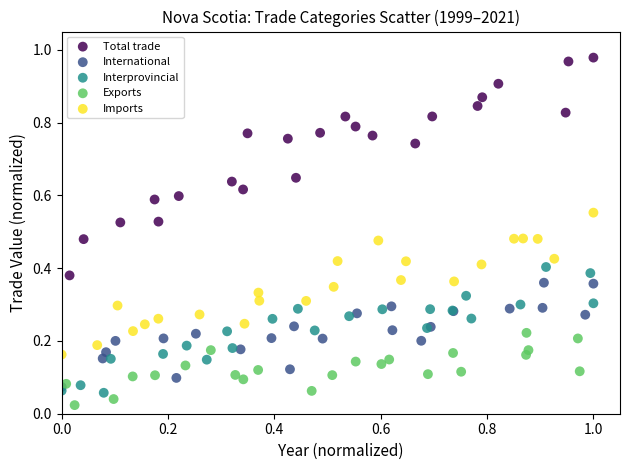

Which series has the widest spread of Y values?

Total trade